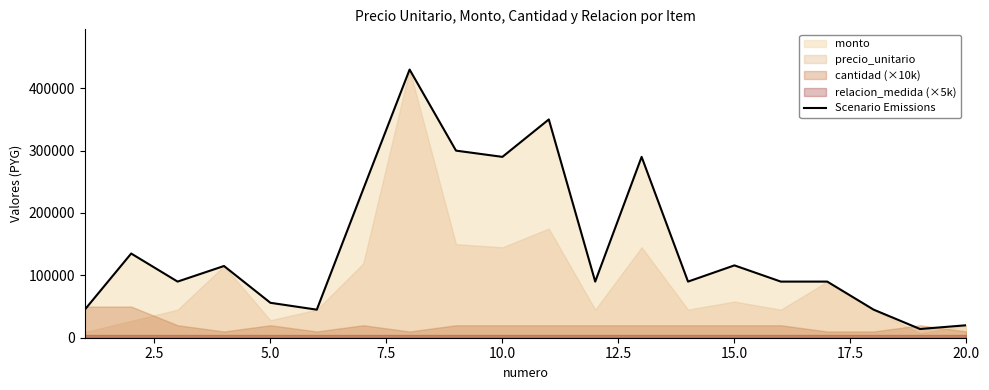

What is the value of the 15th point from the left?

116000